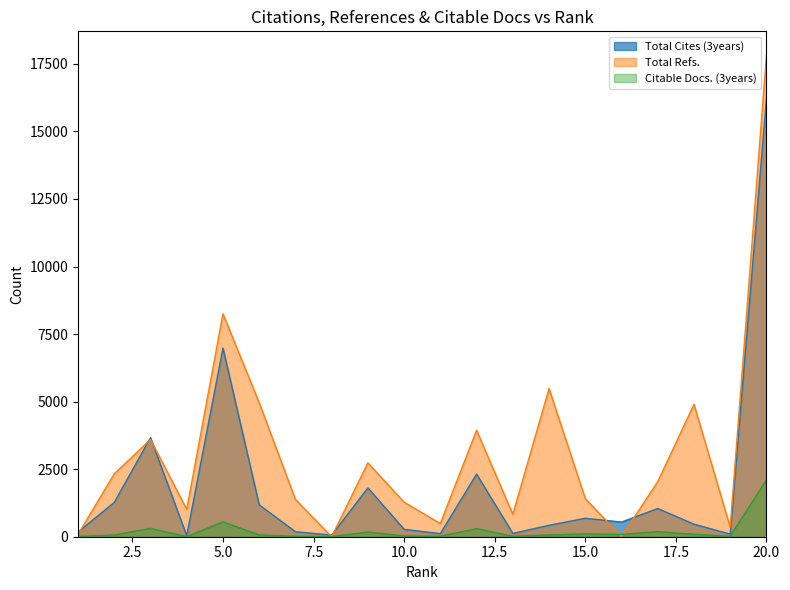

How many distinct data groups are displayed?

3